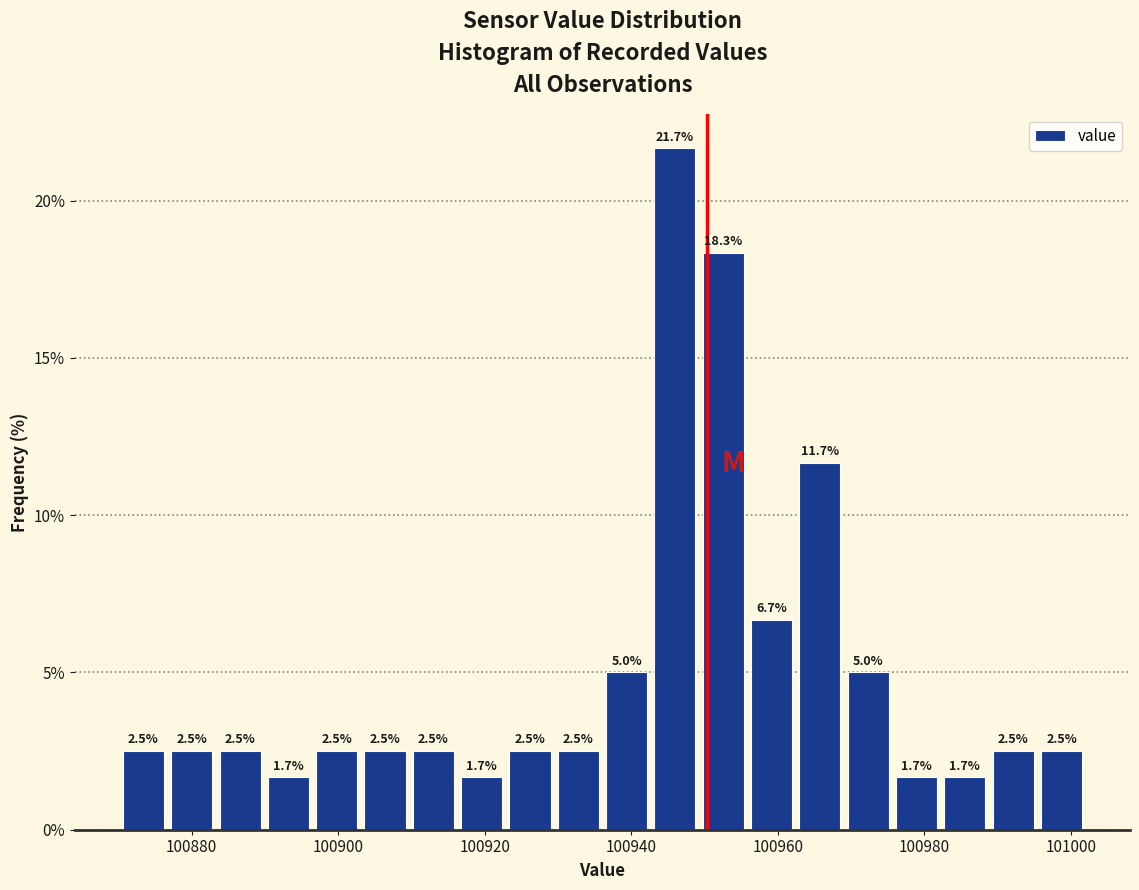

Around what value on the x-axis is the tallest bar? Give the approximate position of its centre, as read against the axis.

100946